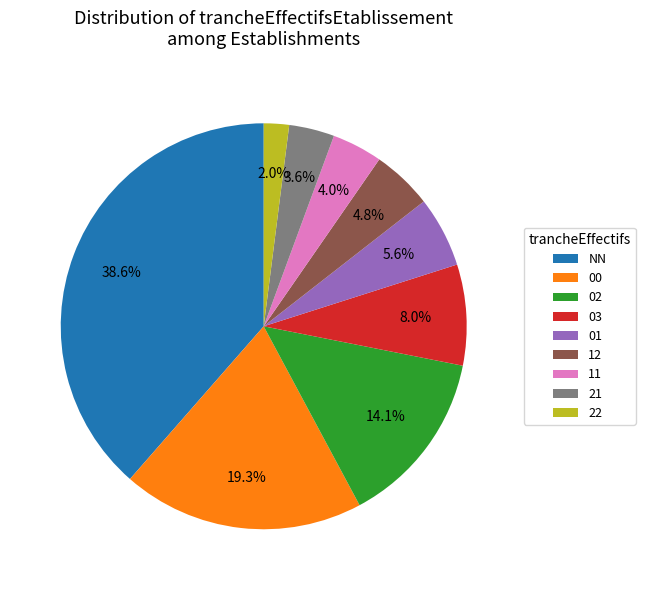

How many segments does this pie chart have?

9